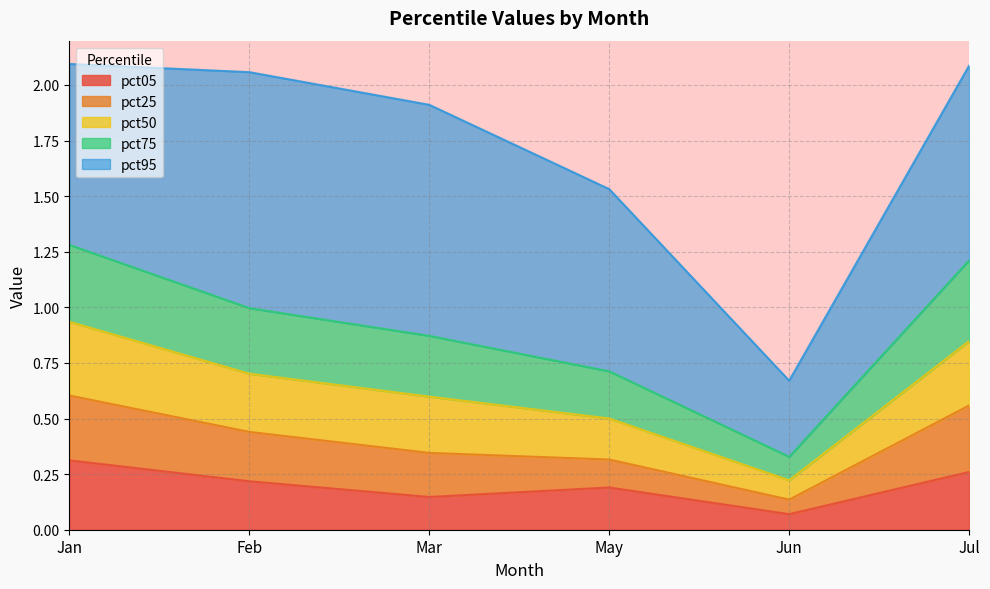

Rank the categories by pct25 value from lowest to highest.

Jun, May, Mar, Feb, Jul, Jan